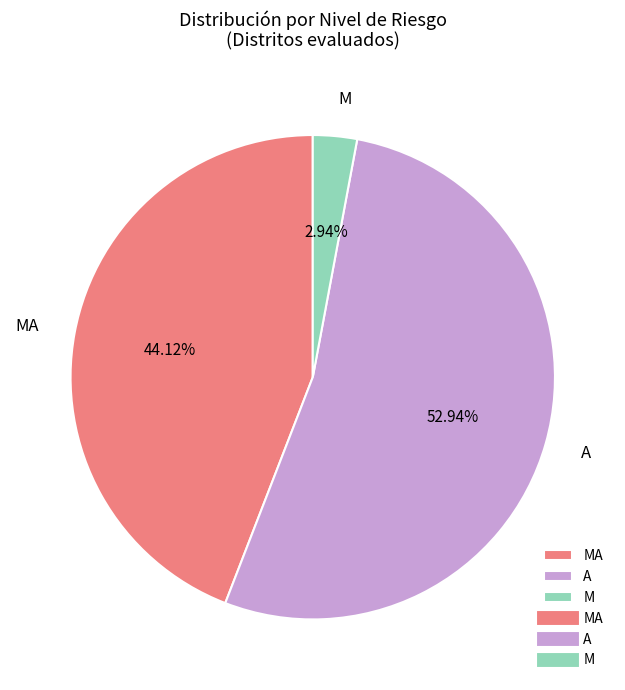

How many segments does this pie chart have?

3